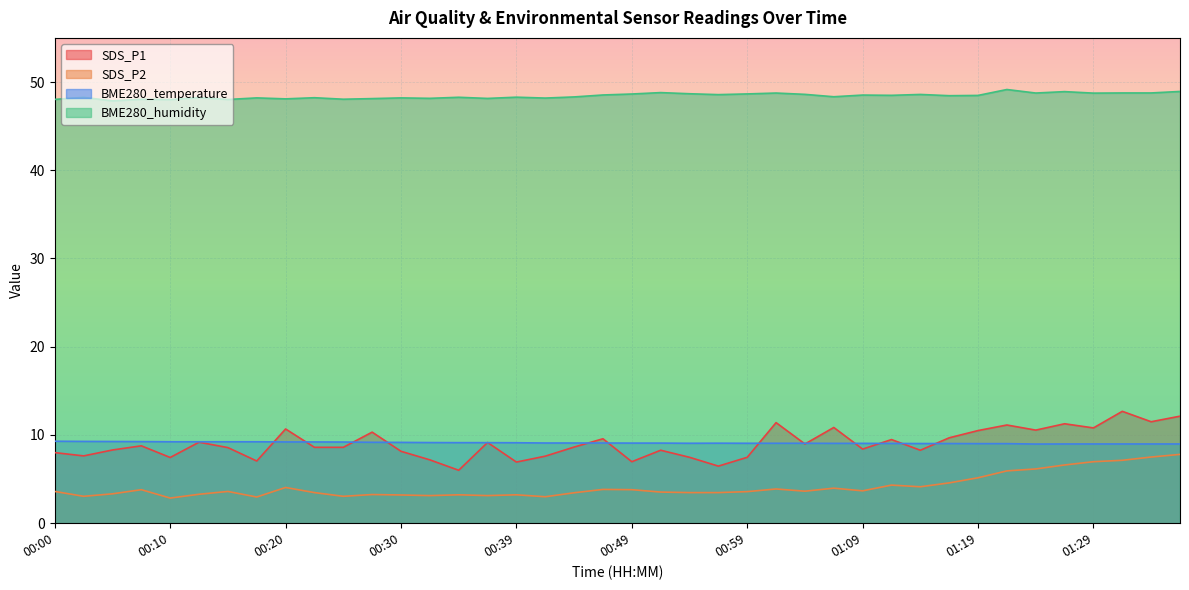

What is the maximum value shown in the chart?

49.1